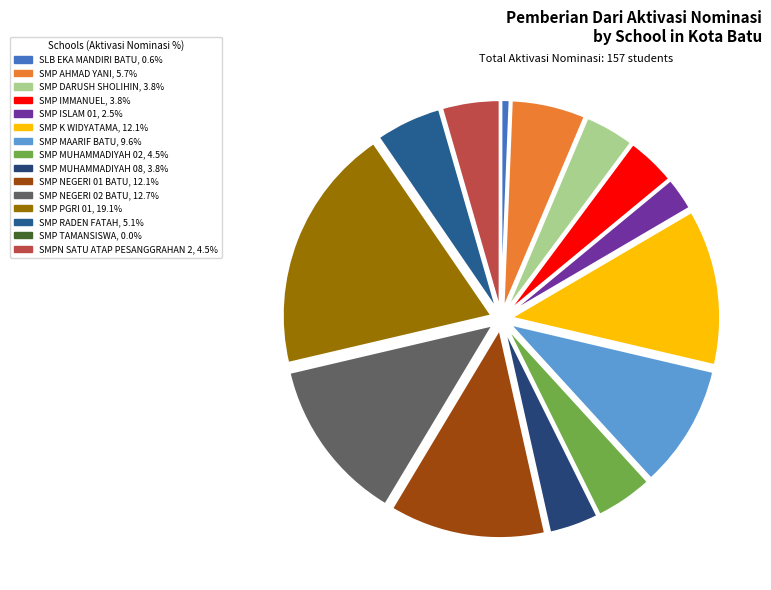

To the nearest percent, what is the difference between the largest and smallest slice percentages?

19%